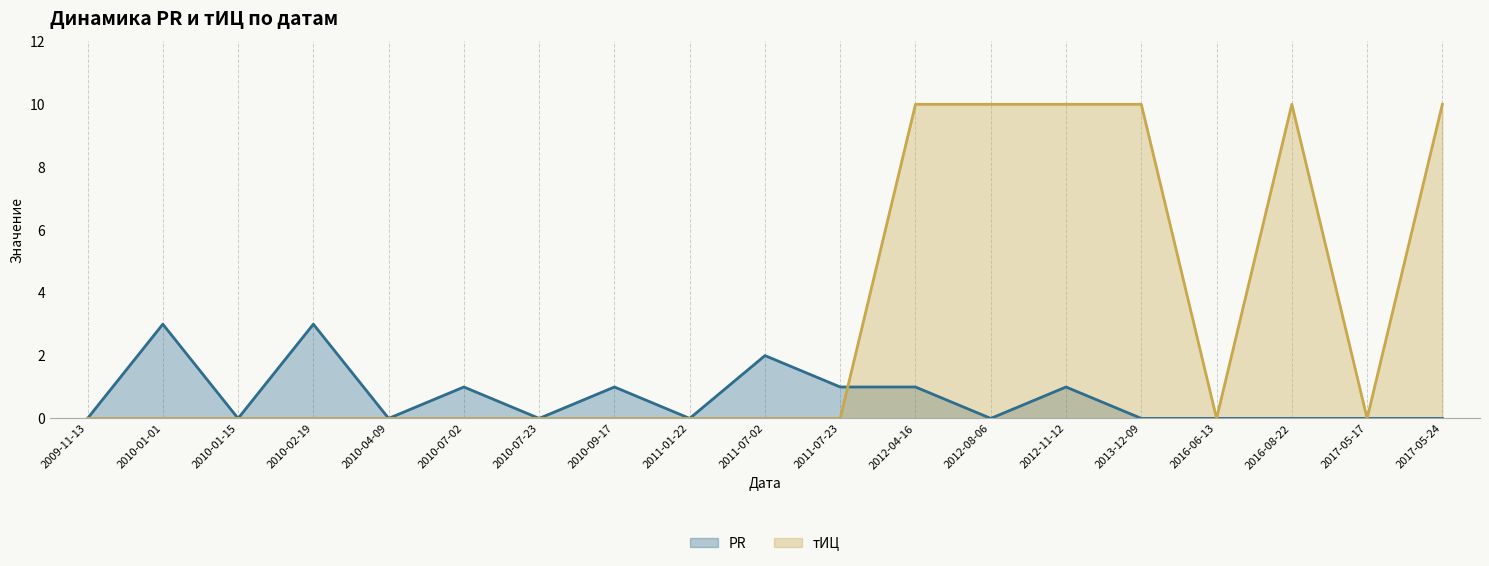

What is the total value across all series at 2016-08-22?

10